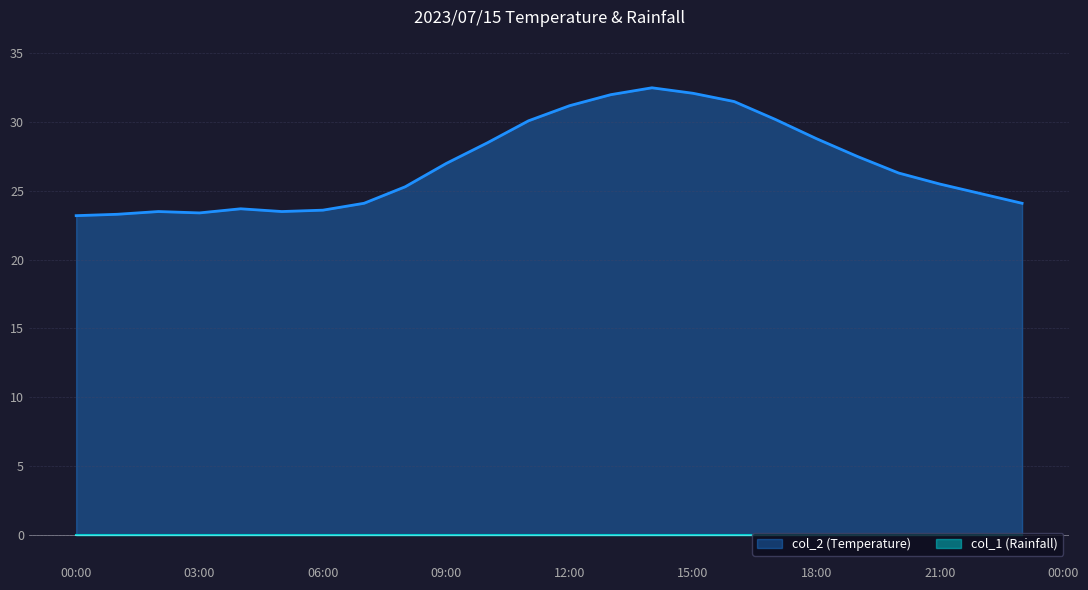

The value at 2023/07/15 11:00:00 is 30.1. True or false?

True